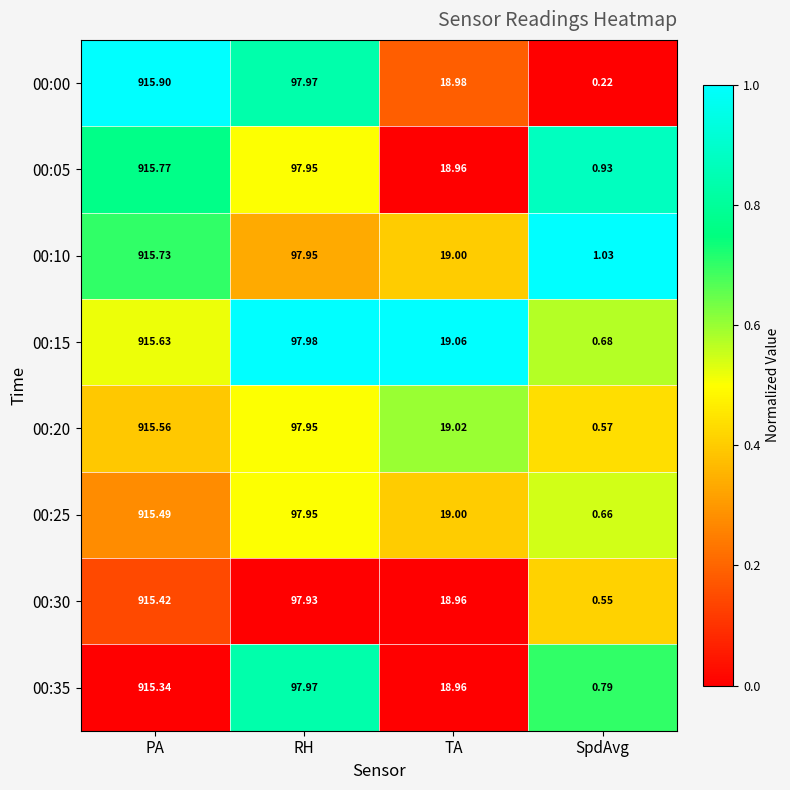

Which label corresponds to the smallest value in the chart?

SpdAvg